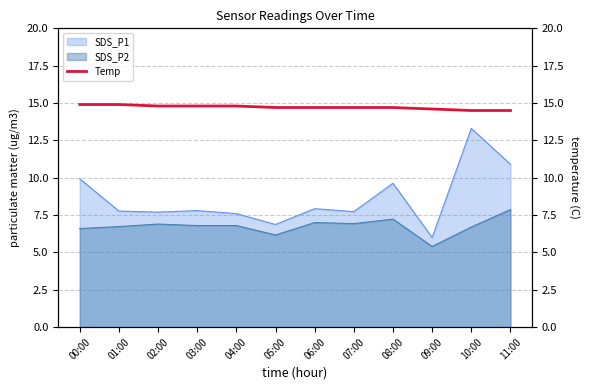

The value of SDS_P1 at 04:00 is 7.6. True or false?

True